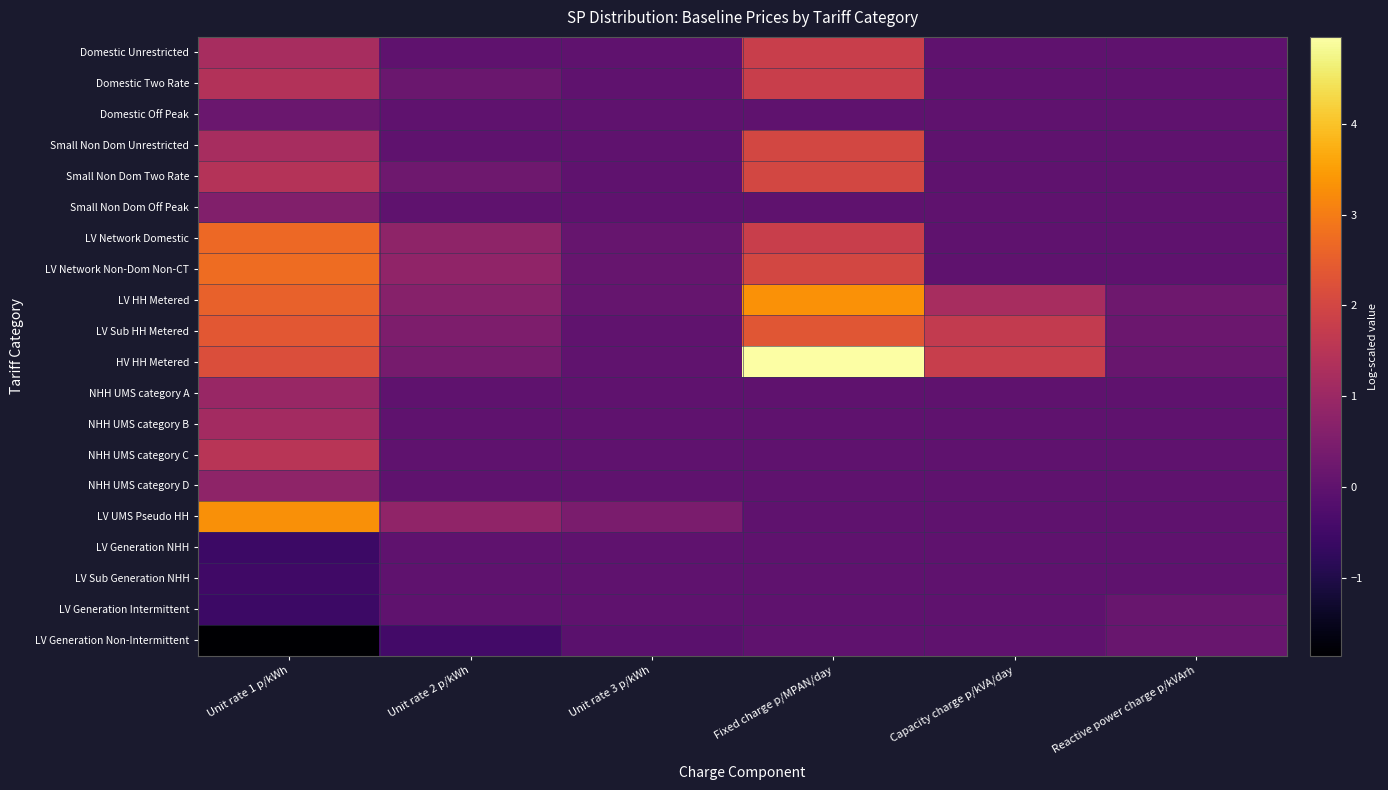

Reading left to right, extract all data points from this chart.

Domestic Unrestricted: Unit rate 1 p/kWh=1.2	Unit rate 2 p/kWh=0.0	Unit rate 3 p/kWh=0.0	Fixed charge p/MPAN/day=1.8	Capacity charge p/kVA/day=0.0	Reactive power charge p/kVArh=0.0
Domestic Two Rate: Unit rate 1 p/kWh=1.4	Unit rate 2 p/kWh=0.2	Unit rate 3 p/kWh=0.0	Fixed charge p/MPAN/day=1.8	Capacity charge p/kVA/day=0.0	Reactive power charge p/kVArh=0.0
Domestic Off Peak: Unit rate 1 p/kWh=0.2	Unit rate 2 p/kWh=0.0	Unit rate 3 p/kWh=0.0	Fixed charge p/MPAN/day=0.0	Capacity charge p/kVA/day=0.0	Reactive power charge p/kVArh=0.0
Small Non Dom Unrestricted: Unit rate 1 p/kWh=1.2	Unit rate 2 p/kWh=0.0	Unit rate 3 p/kWh=0.0	Fixed charge p/MPAN/day=2.0	Capacity charge p/kVA/day=0.0	Reactive power charge p/kVArh=0.0
Small Non Dom Two Rate: Unit rate 1 p/kWh=1.4	Unit rate 2 p/kWh=0.3	Unit rate 3 p/kWh=0.0	Fixed charge p/MPAN/day=2.0	Capacity charge p/kVA/day=0.0	Reactive power charge p/kVArh=0.0
Small Non Dom Off Peak: Unit rate 1 p/kWh=0.6	Unit rate 2 p/kWh=0.0	Unit rate 3 p/kWh=0.0	Fixed charge p/MPAN/day=0.0	Capacity charge p/kVA/day=0.0	Reactive power charge p/kVArh=0.0
LV Network Domestic: Unit rate 1 p/kWh=2.7	Unit rate 2 p/kWh=0.8	Unit rate 3 p/kWh=0.1	Fixed charge p/MPAN/day=1.8	Capacity charge p/kVA/day=0.0	Reactive power charge p/kVArh=0.0
LV Network Non-Dom Non-CT: Unit rate 1 p/kWh=2.7	Unit rate 2 p/kWh=0.8	Unit rate 3 p/kWh=0.1	Fixed charge p/MPAN/day=2.0	Capacity charge p/kVA/day=0.0	Reactive power charge p/kVArh=0.0
LV HH Metered: Unit rate 1 p/kWh=2.5	Unit rate 2 p/kWh=0.7	Unit rate 3 p/kWh=0.1	Fixed charge p/MPAN/day=3.3	Capacity charge p/kVA/day=1.2	Reactive power charge p/kVArh=0.3
LV Sub HH Metered: Unit rate 1 p/kWh=2.4	Unit rate 2 p/kWh=0.5	Unit rate 3 p/kWh=0.0	Fixed charge p/MPAN/day=2.3	Capacity charge p/kVA/day=1.7	Reactive power charge p/kVArh=0.2
HV HH Metered: Unit rate 1 p/kWh=2.2	Unit rate 2 p/kWh=0.4	Unit rate 3 p/kWh=0.0	Fixed charge p/MPAN/day=5.0	Capacity charge p/kVA/day=1.8	Reactive power charge p/kVArh=0.1
NHH UMS category A: Unit rate 1 p/kWh=1.0	Unit rate 2 p/kWh=0.0	Unit rate 3 p/kWh=0.0	Fixed charge p/MPAN/day=0.0	Capacity charge p/kVA/day=0.0	Reactive power charge p/kVArh=0.0
NHH UMS category B: Unit rate 1 p/kWh=1.1	Unit rate 2 p/kWh=0.0	Unit rate 3 p/kWh=0.0	Fixed charge p/MPAN/day=0.0	Capacity charge p/kVA/day=0.0	Reactive power charge p/kVArh=0.0
NHH UMS category C: Unit rate 1 p/kWh=1.5	Unit rate 2 p/kWh=0.0	Unit rate 3 p/kWh=0.0	Fixed charge p/MPAN/day=0.0	Capacity charge p/kVA/day=0.0	Reactive power charge p/kVArh=0.0
NHH UMS category D: Unit rate 1 p/kWh=0.8	Unit rate 2 p/kWh=0.0	Unit rate 3 p/kWh=0.0	Fixed charge p/MPAN/day=0.0	Capacity charge p/kVA/day=0.0	Reactive power charge p/kVArh=0.0
LV UMS Pseudo HH: Unit rate 1 p/kWh=3.3	Unit rate 2 p/kWh=0.8	Unit rate 3 p/kWh=0.5	Fixed charge p/MPAN/day=0.0	Capacity charge p/kVA/day=0.0	Reactive power charge p/kVArh=0.0
LV Generation NHH: Unit rate 1 p/kWh=-0.6	Unit rate 2 p/kWh=0.0	Unit rate 3 p/kWh=0.0	Fixed charge p/MPAN/day=0.0	Capacity charge p/kVA/day=0.0	Reactive power charge p/kVArh=0.0
LV Sub Generation NHH: Unit rate 1 p/kWh=-0.5	Unit rate 2 p/kWh=0.0	Unit rate 3 p/kWh=0.0	Fixed charge p/MPAN/day=0.0	Capacity charge p/kVA/day=0.0	Reactive power charge p/kVArh=0.0
LV Generation Intermittent: Unit rate 1 p/kWh=-0.6	Unit rate 2 p/kWh=0.0	Unit rate 3 p/kWh=0.0	Fixed charge p/MPAN/day=0.0	Capacity charge p/kVA/day=0.0	Reactive power charge p/kVArh=0.2
LV Generation Non-Intermittent: Unit rate 1 p/kWh=-1.9	Unit rate 2 p/kWh=-0.5	Unit rate 3 p/kWh=-0.1	Fixed charge p/MPAN/day=0.0	Capacity charge p/kVA/day=0.0	Reactive power charge p/kVArh=0.2